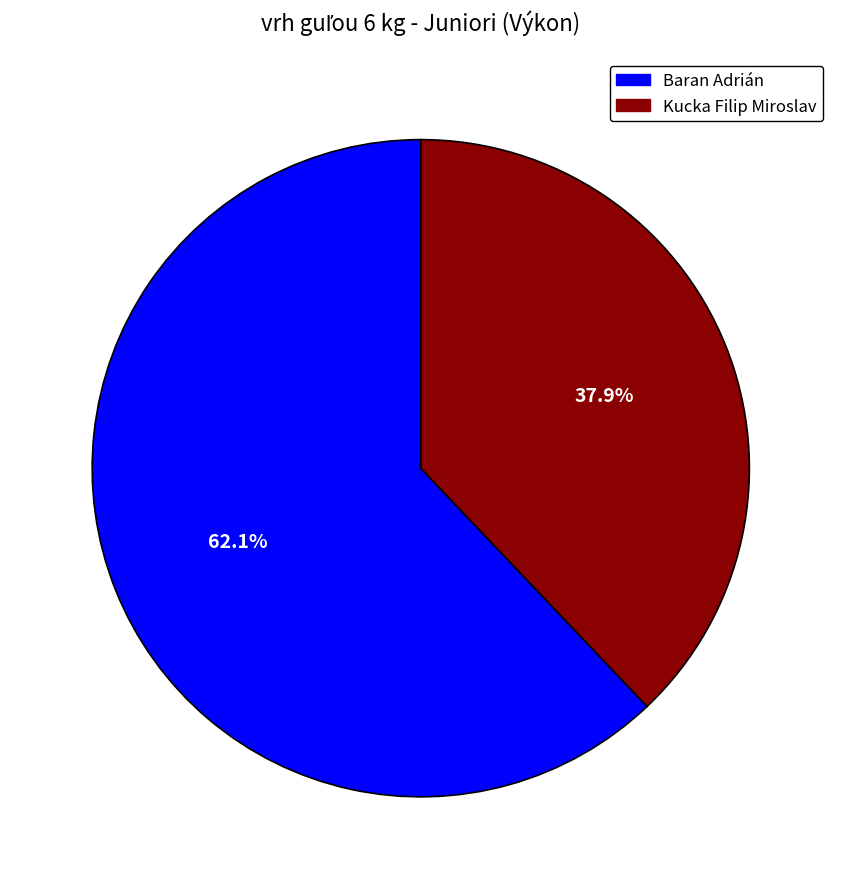

Rank the categories by value from lowest to highest.

Kucka Filip Miroslav, Baran Adrián